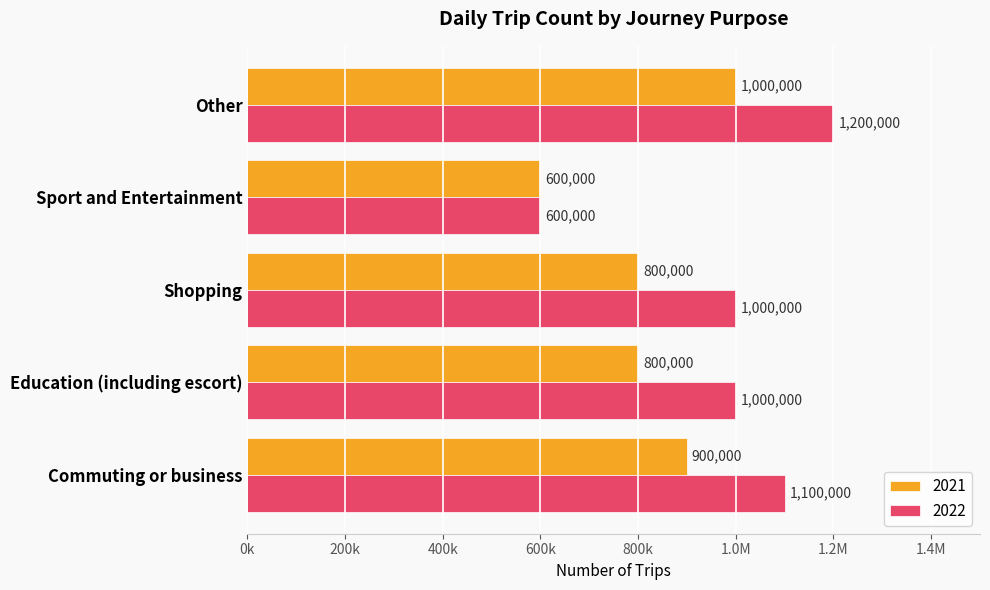

What are all the series names shown in the legend?

2021, 2022